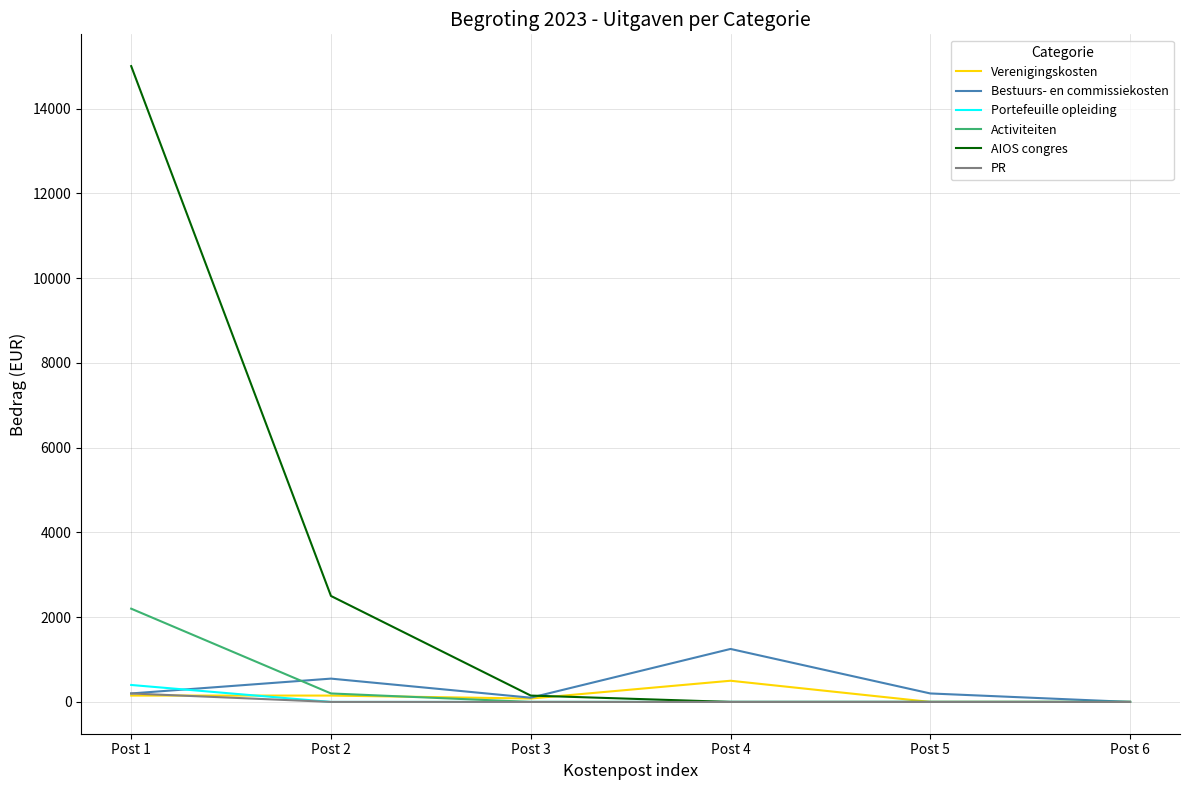

At which category is the sum across all series the highest?

Post 1